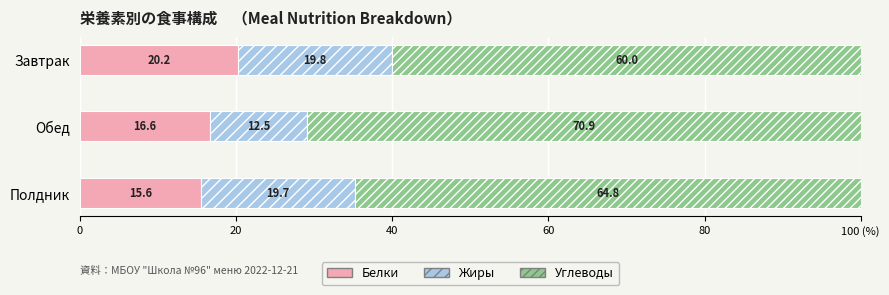

Which series has the largest total across all categories?

Углеводы